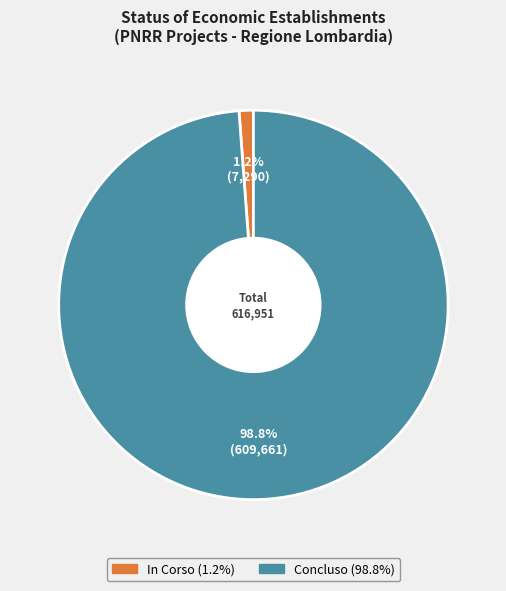

Which category has the smallest portion of the pie?

In Corso